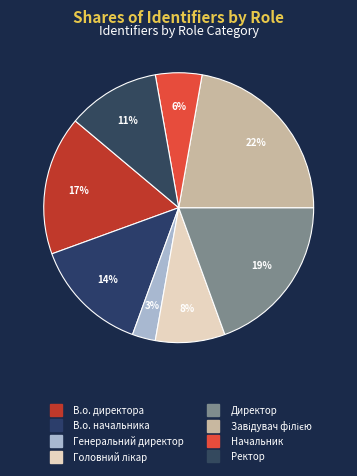

Between В.о. начальника and Завідувач філією, which is larger?

Завідувач філією